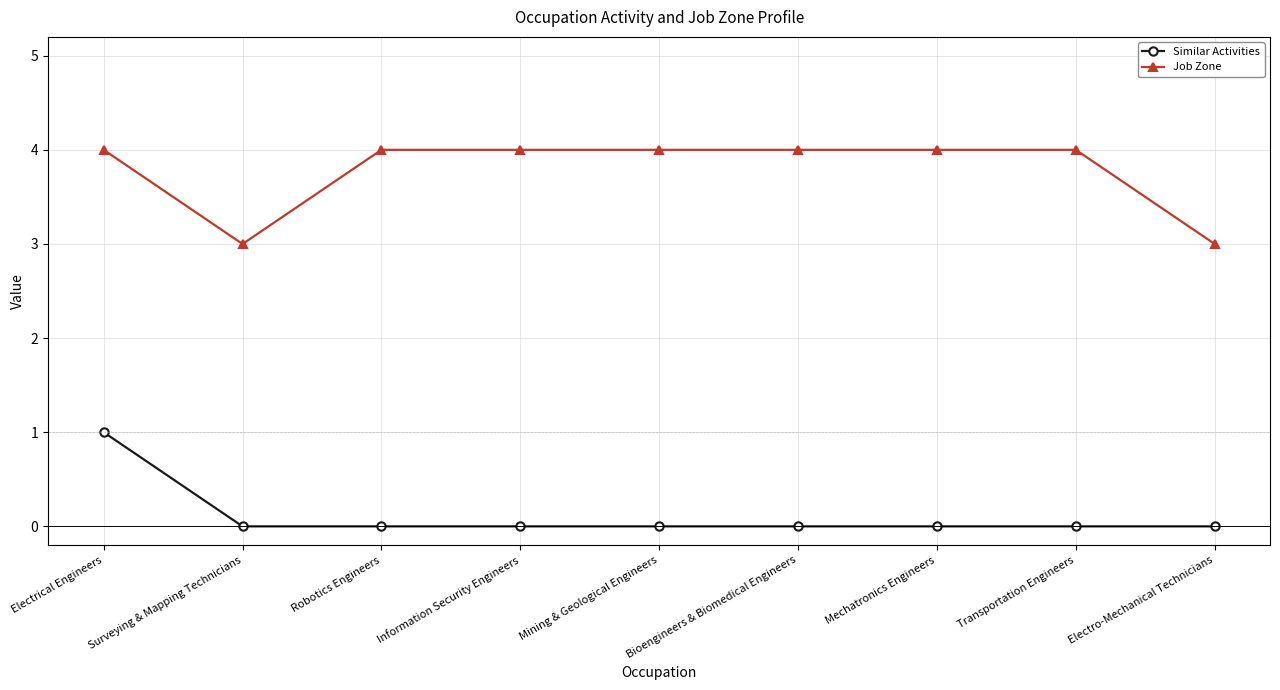

What value does the Job Zone series have at Transportation Engineers?

4